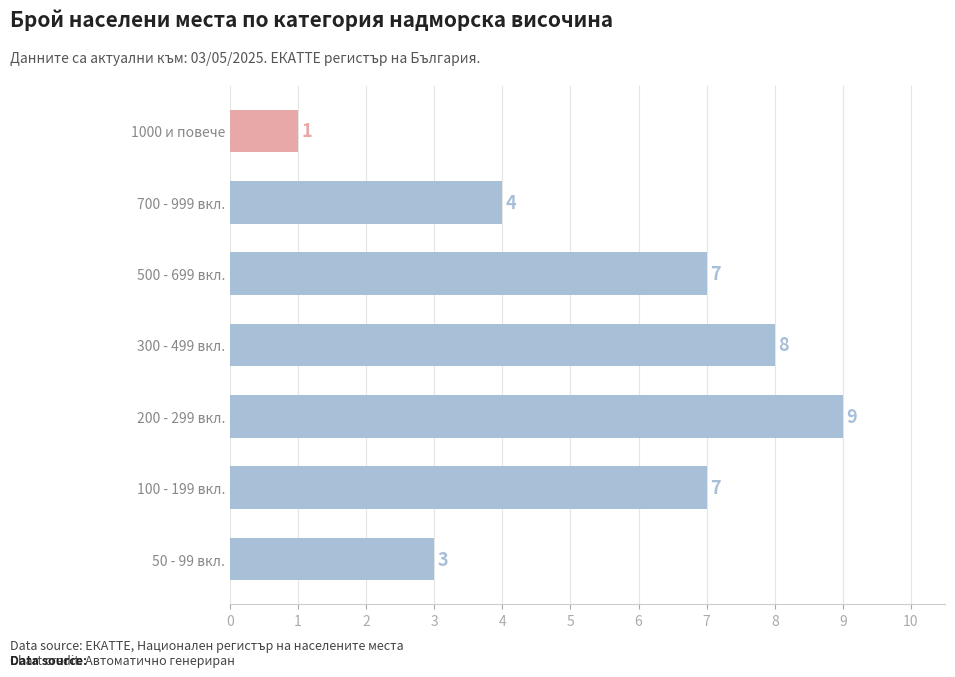

Which category has the lowest value across all series?

1000 и повече